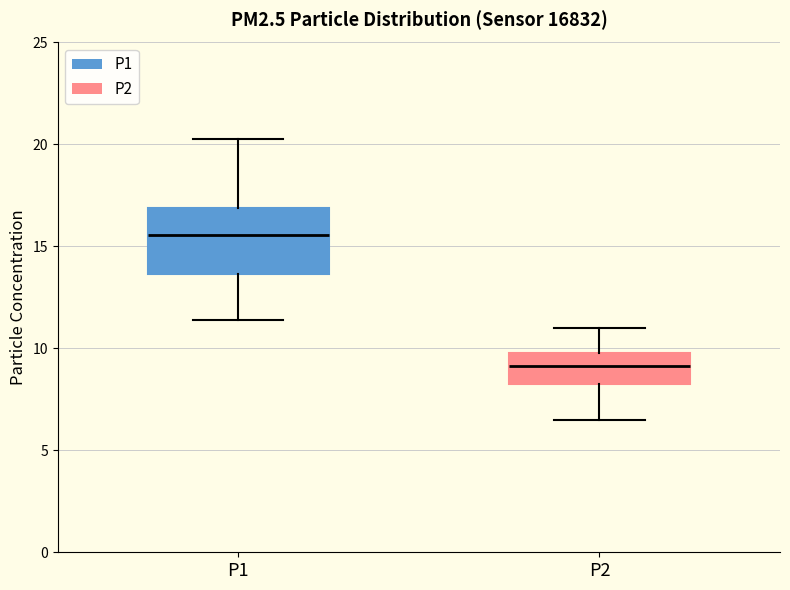

Where is the lower edge of the box for P1 on the y-axis? The values are not printed on the chart, so give them approximately, as read against the axis.

13.5